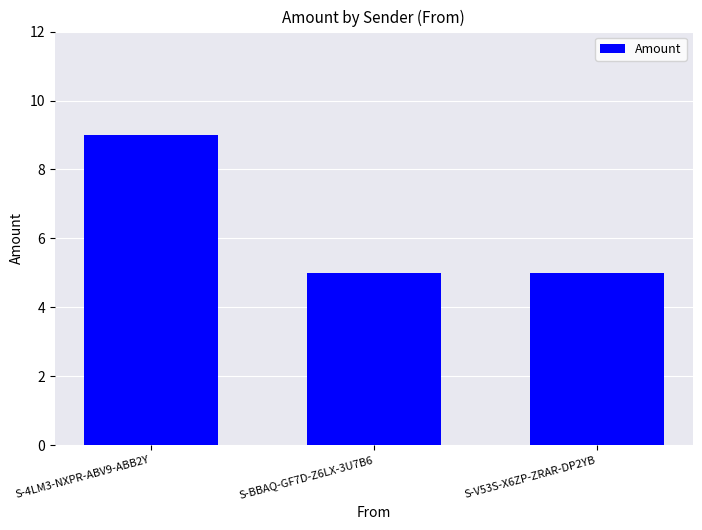

The value at S-4LM3-NXPR-ABV9-ABB2Y is 16. True or false?

False